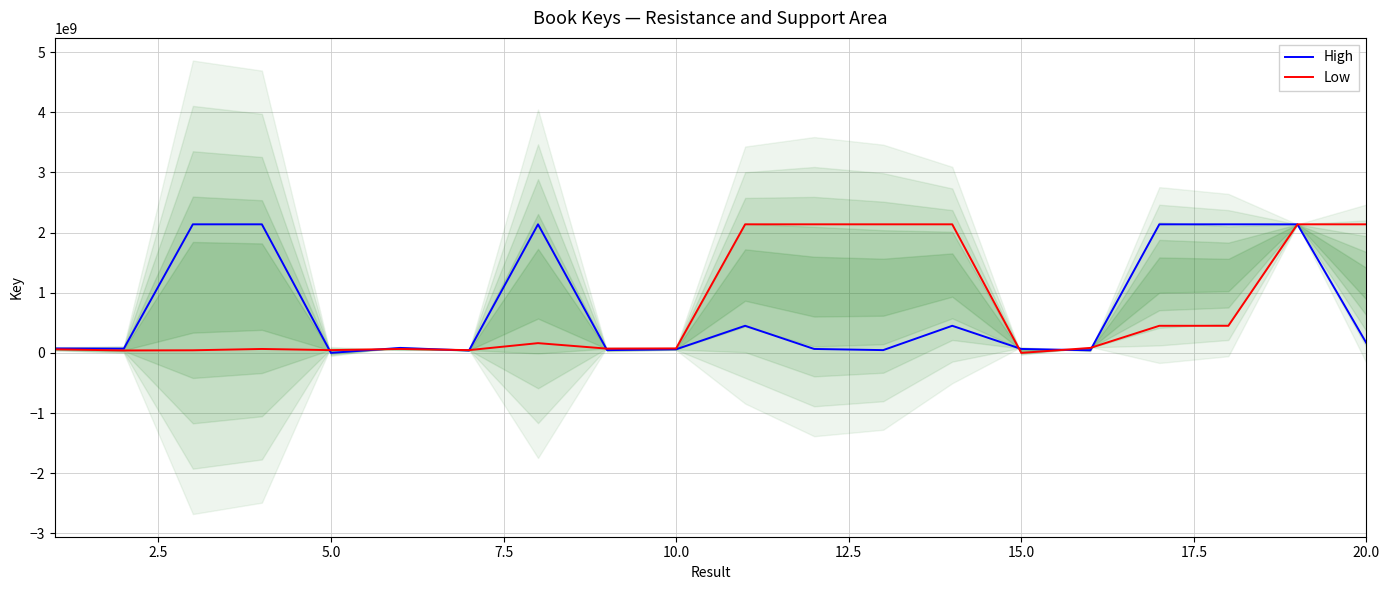

The value of Low at 20.0 is 1082362742. True or false?

False